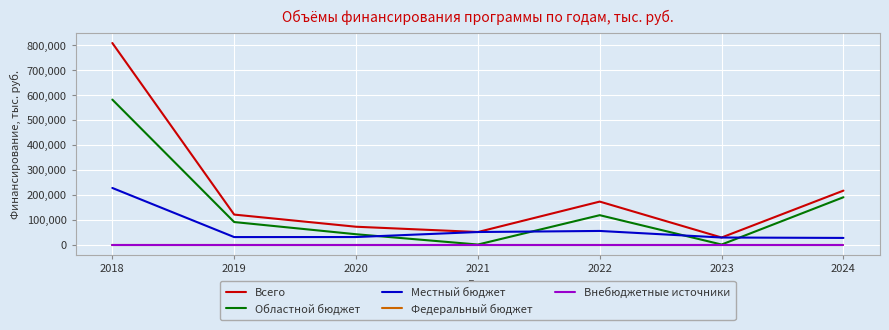

The Местный бюджет series shows 80261.4 at 2021. True or false?

False